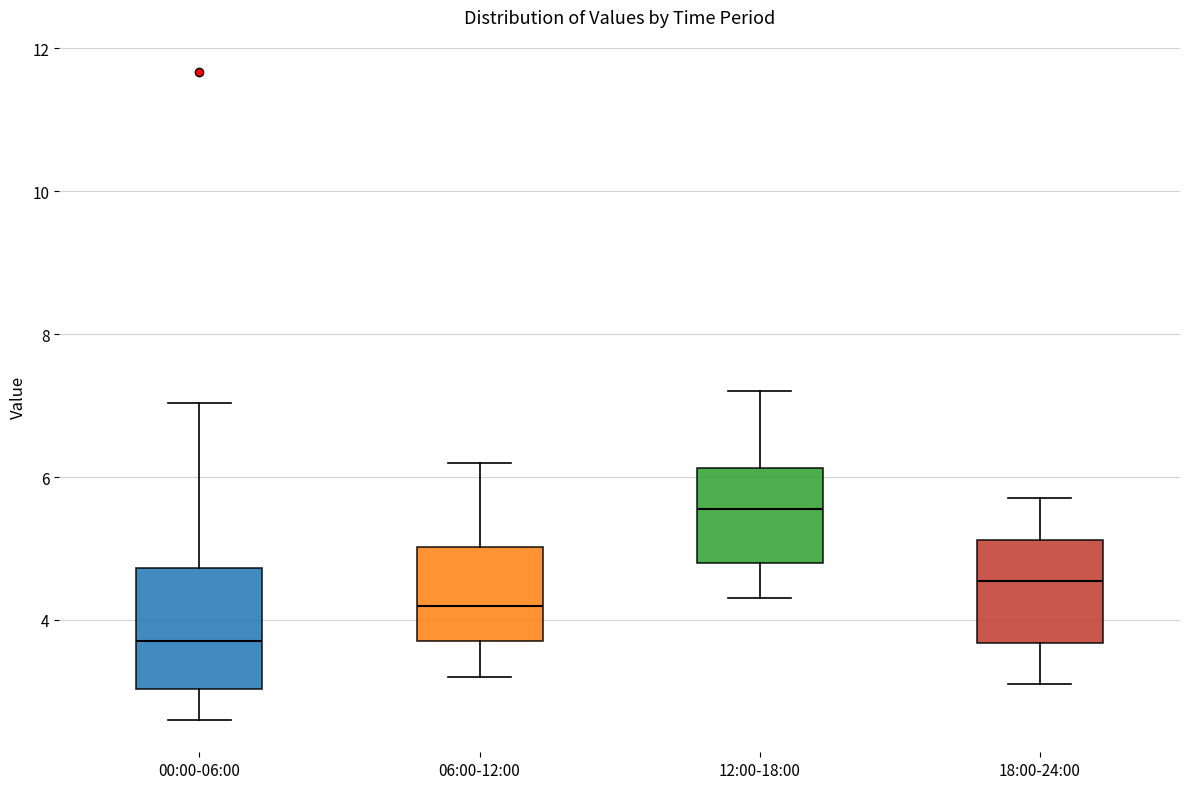

Reading left to right, transcribe this box plot: for each box, give where its median line is, the range the box spans, and where its two whiskers end, as read against the y-axis. The values are not printed on the chart, so give them approximately, as read against the axis.

00:00-06:00: median 3.8, box 3.0 to 4.8, whiskers 2.6 to 7.0
06:00-12:00: median 4.2, box 3.8 to 5.0, whiskers 3.2 to 6.2
12:00-18:00: median 5.6, box 4.8 to 6.2, whiskers 4.4 to 7.2
18:00-24:00: median 4.6, box 3.6 to 5.2, whiskers 3.2 to 5.8